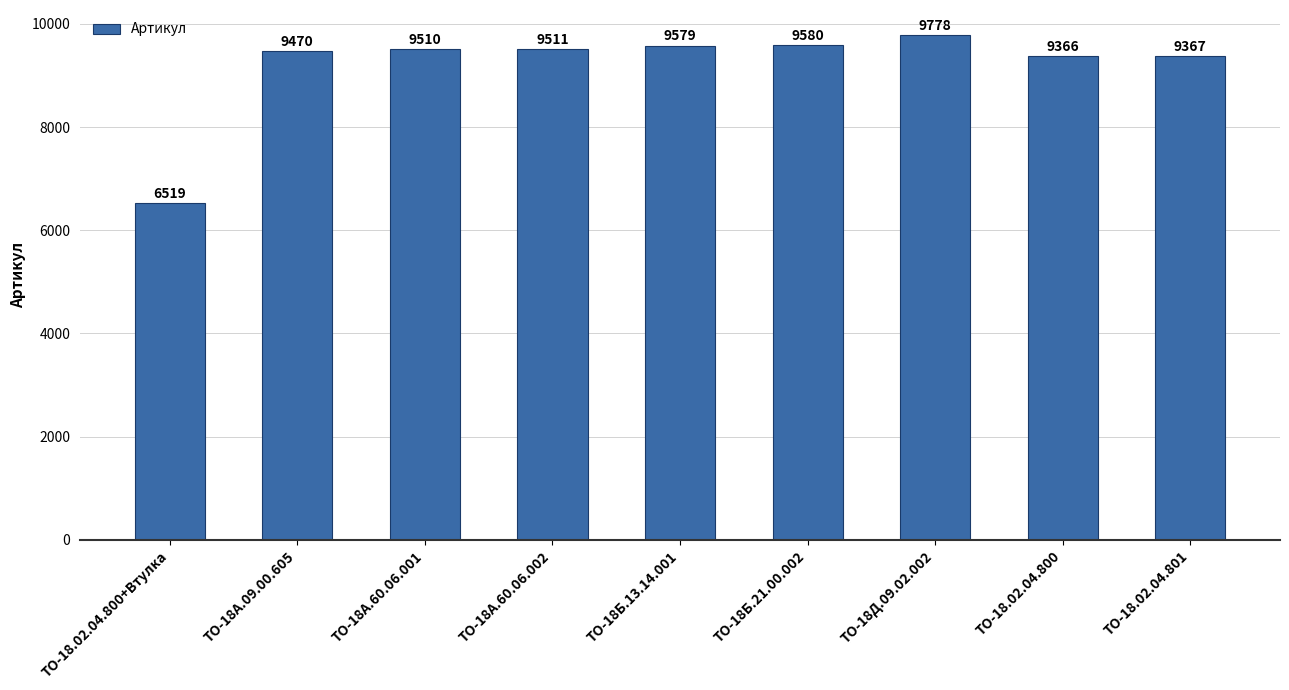

What is the value of the 8th bar from the left?

9366